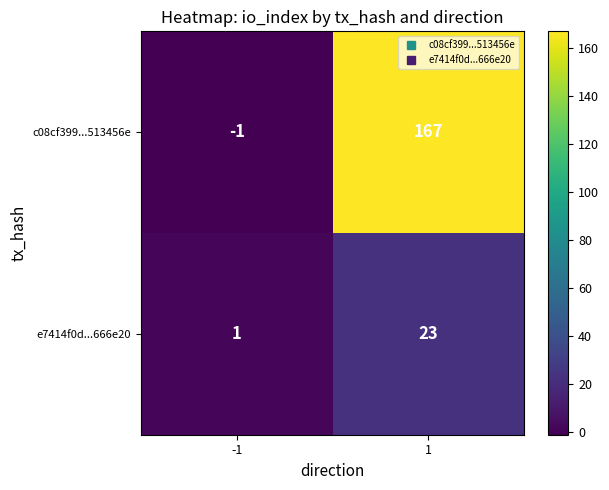

Is the value of c08cf399...513456e at 1 greater than the value of e7414f0d...666e20 at 1?

Yes